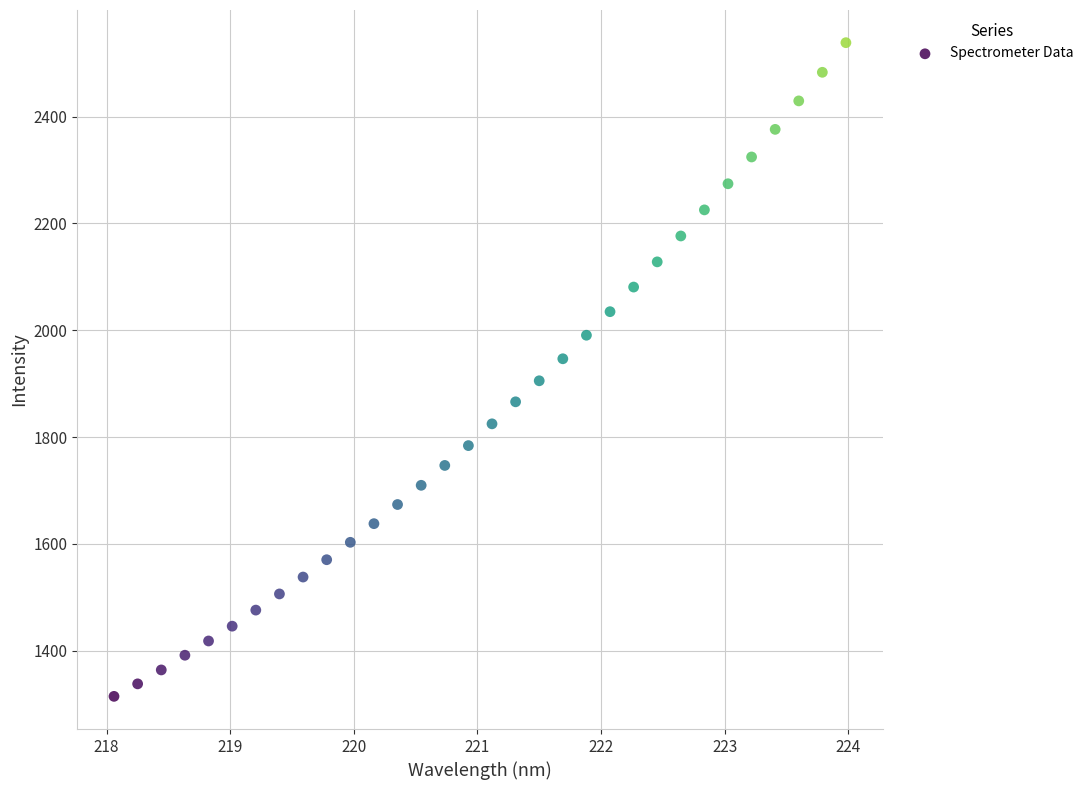

What is the range of Y values (max minus min)?

1223.6